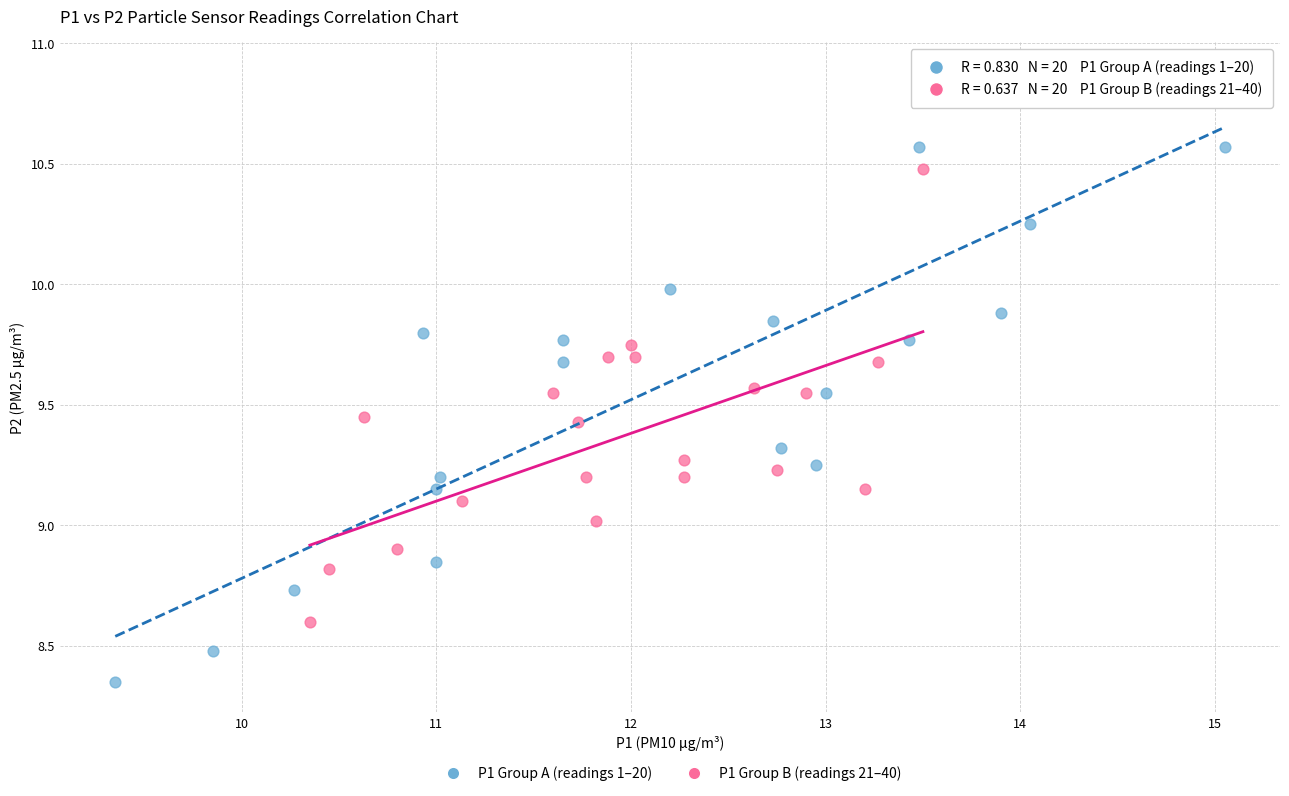

Which series reaches the maximum Y coordinate?

P1 Group A (readings 1–20)